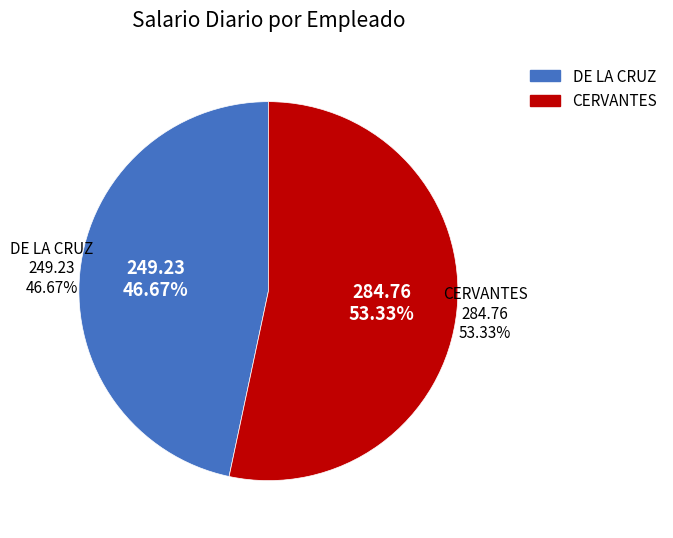

Is there a majority slice in this chart?

Yes